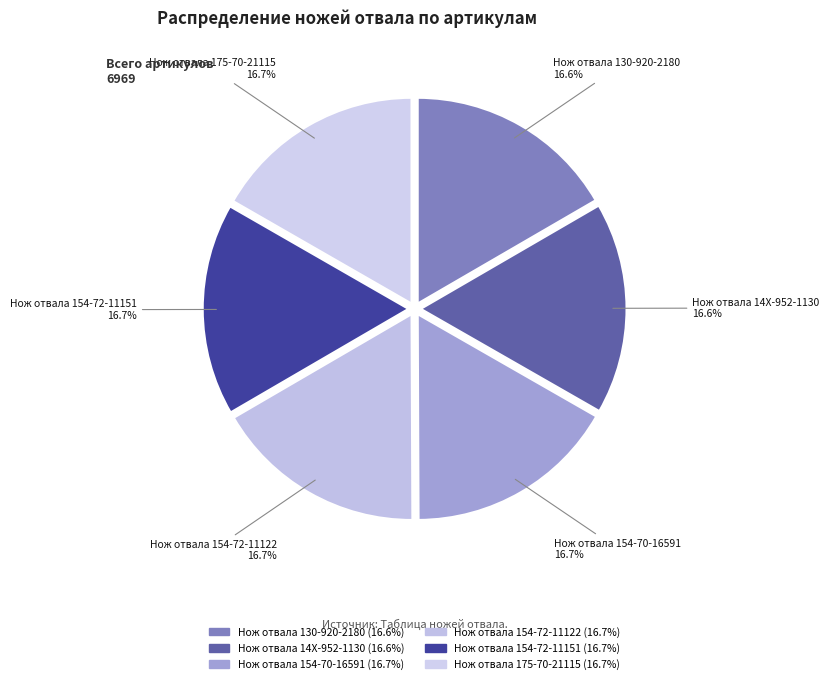

Approximately how many times larger is the value at Нож отвала 154-72-11151 compared to Нож отвала 154-72-11122?

1.0